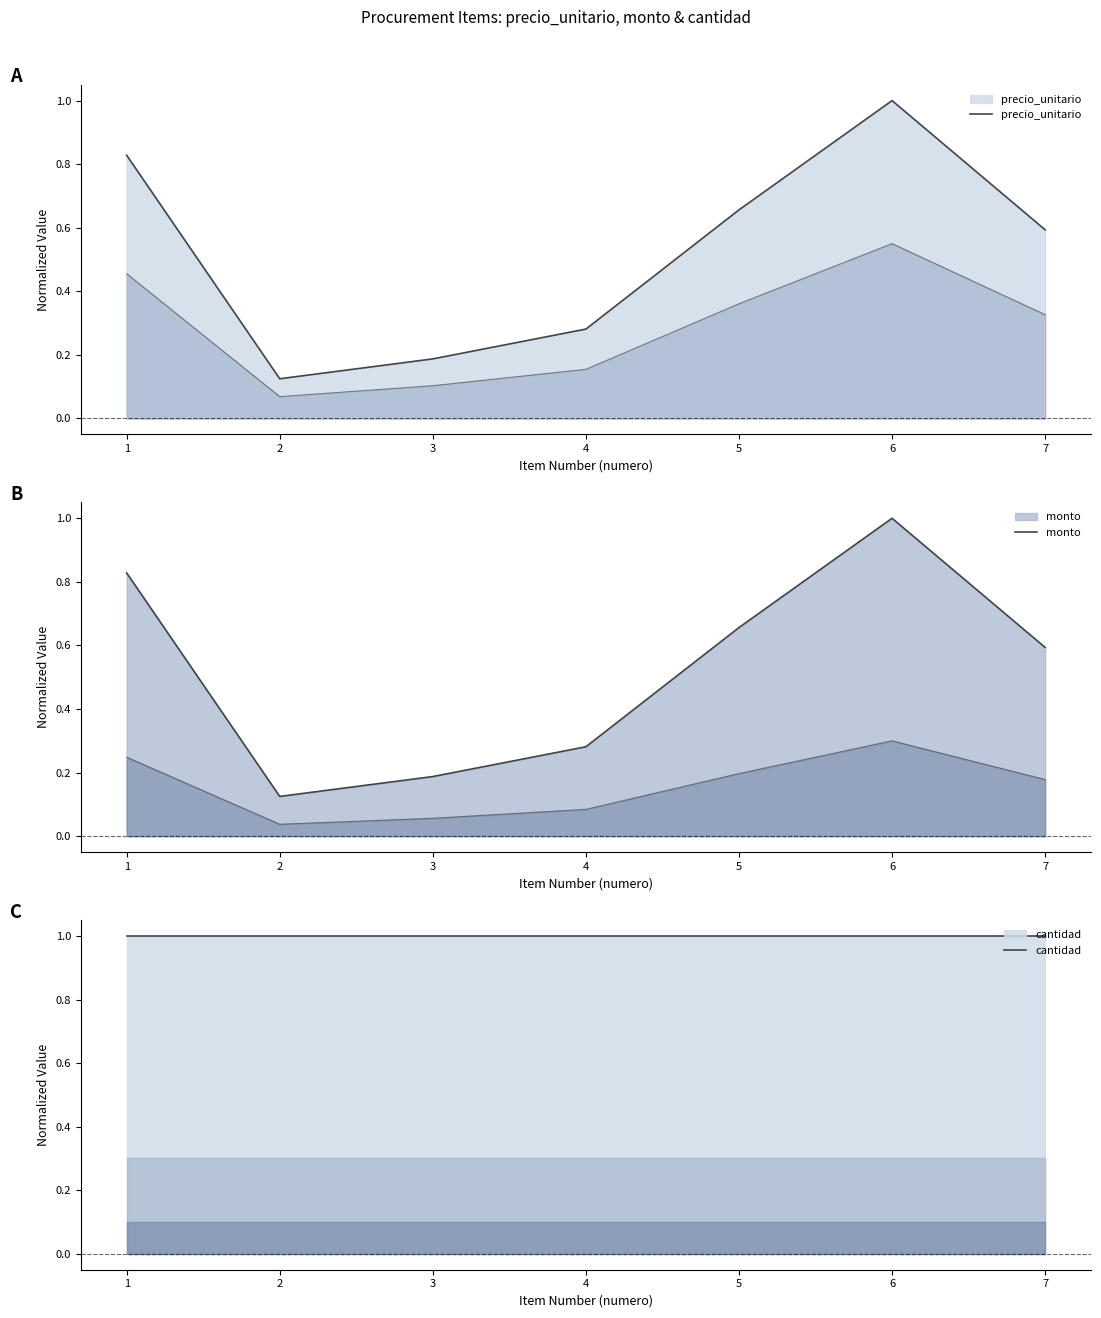

What is the highest value of the precio_unitario series?

1.0